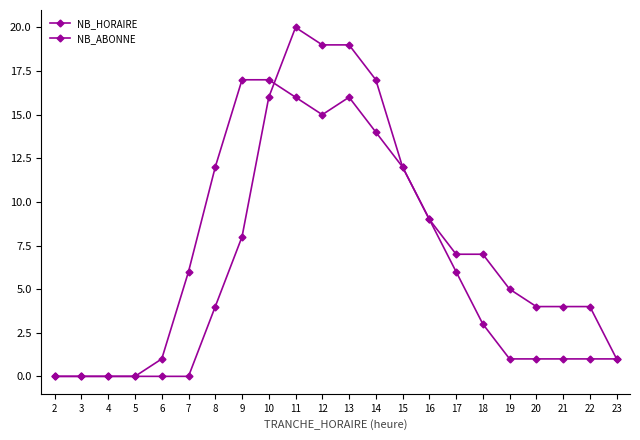

How many lines are shown in the chart?

2